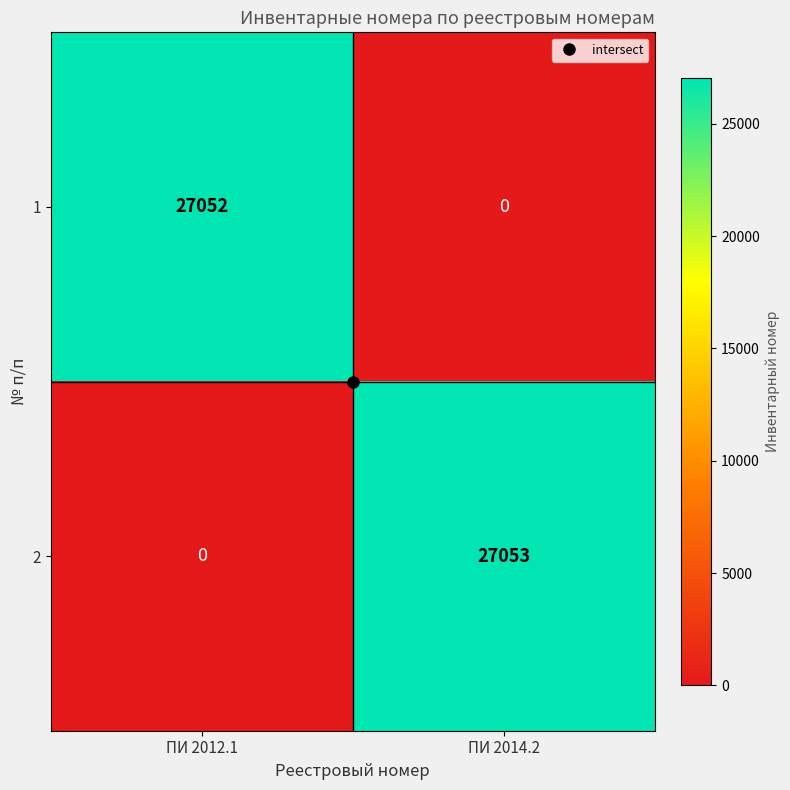

The 2 series shows 27053 at ПИ 2014.2. True or false?

True